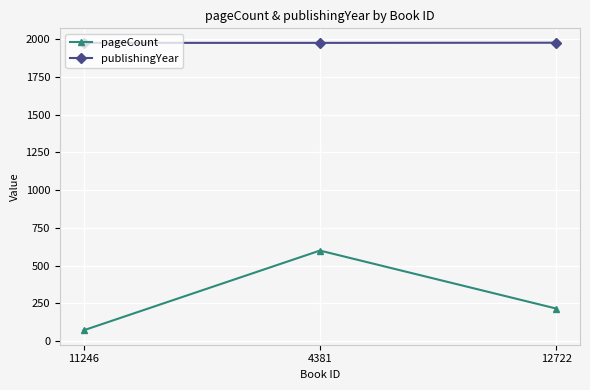

Count the pageCount values in the range 72 to 600.

3